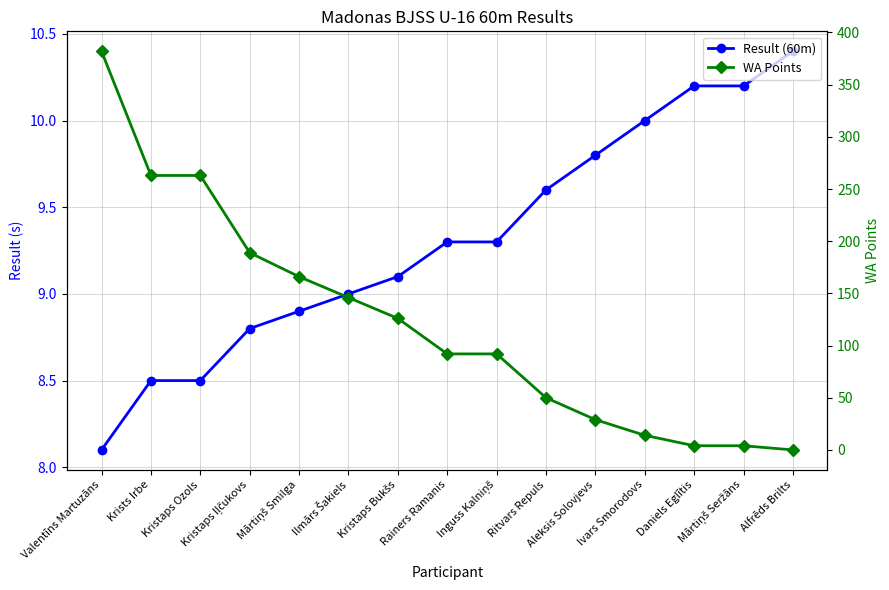

Does the chart display data point markers on the line(s)?

Yes